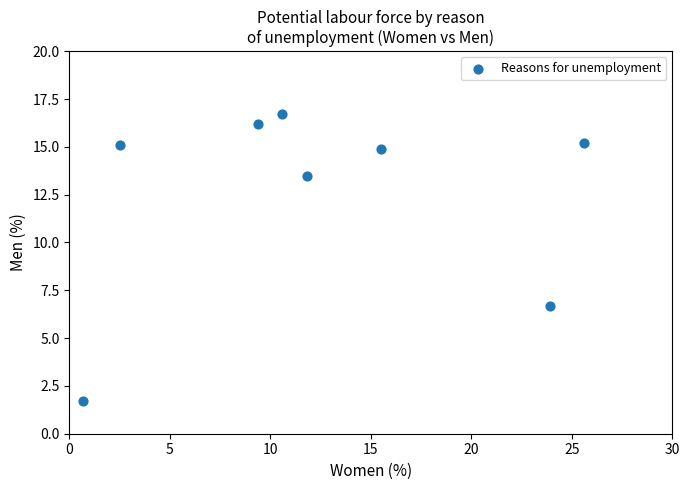

What Y value in the scatter plot is closest to 9?

6.7